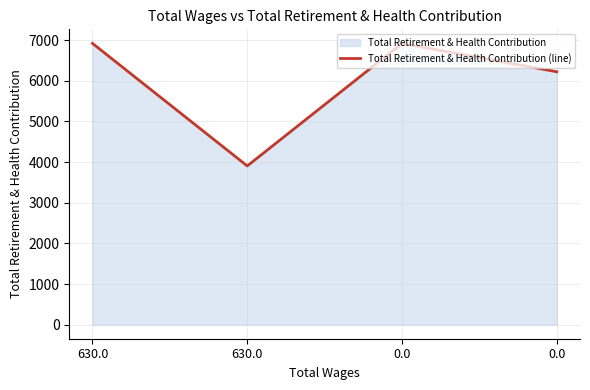

Which label corresponds to the smallest value in the chart?

630.0